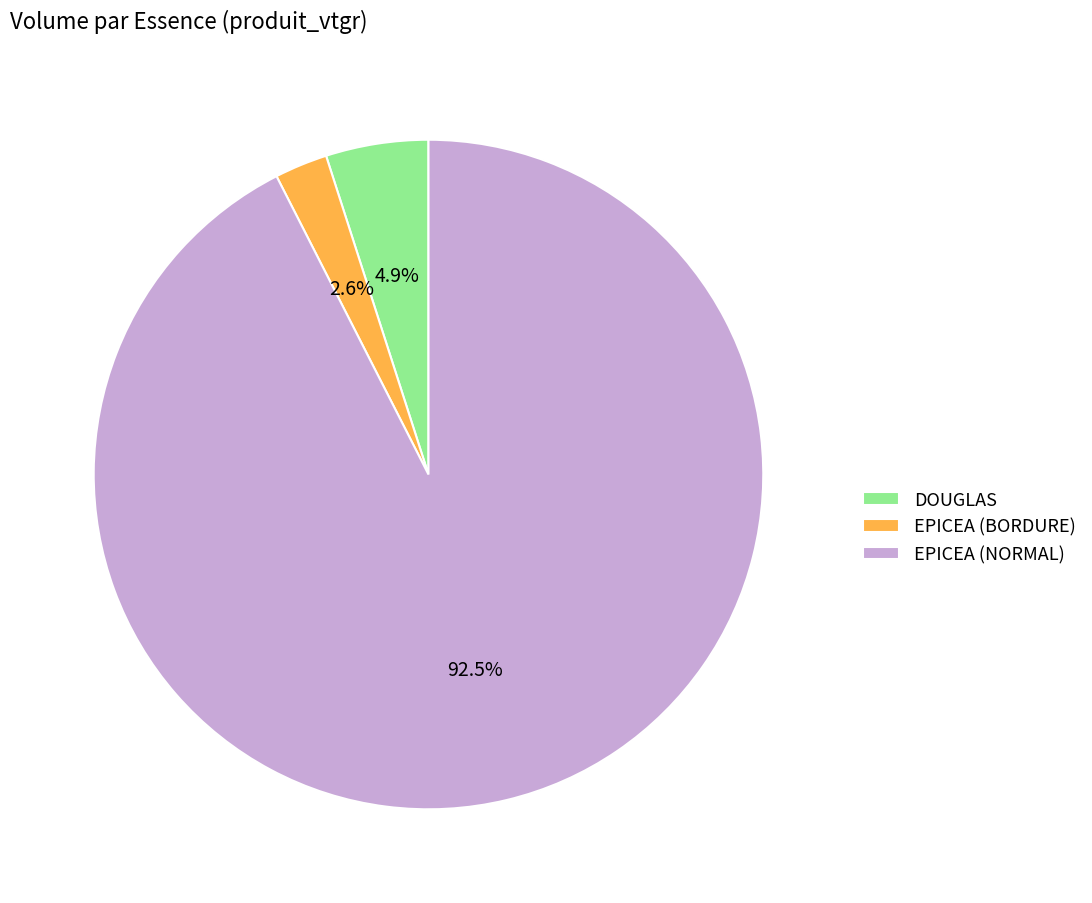

To the nearest percent, what is the average slice percentage?

33%